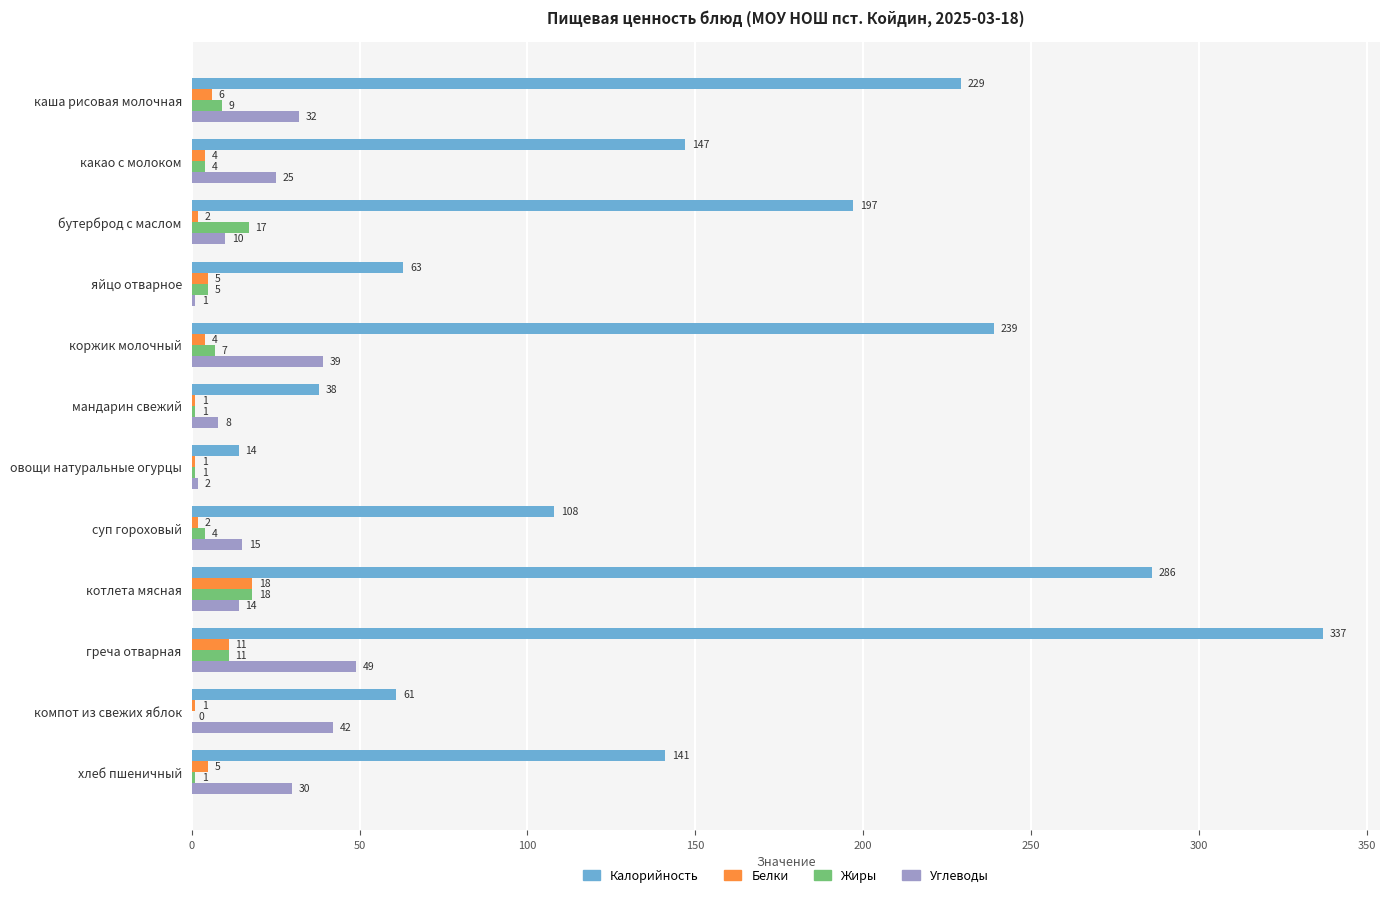

What is the total value across all series at бутерброд с маслом?

226